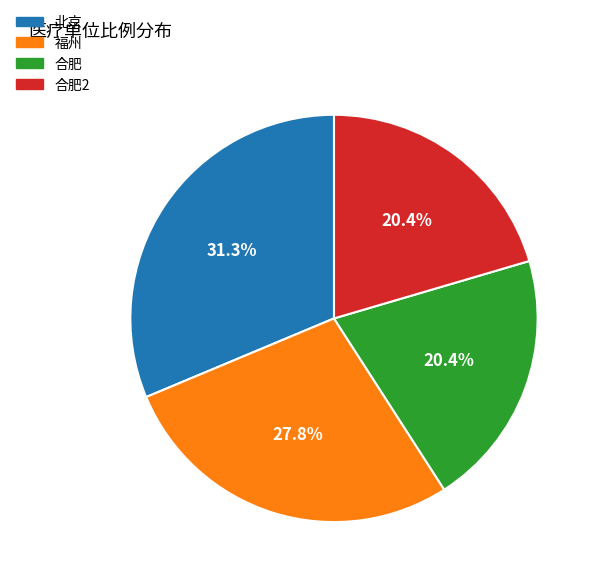

Does any single category account for the majority?

No